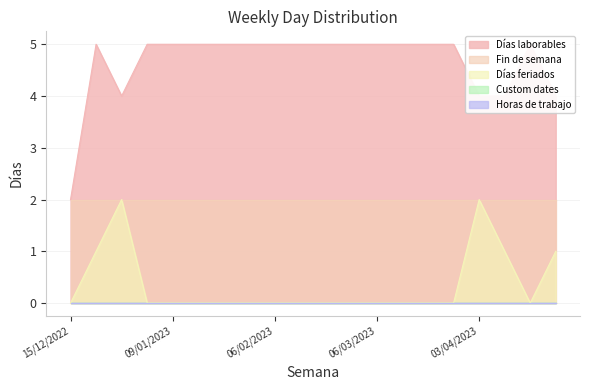

Reading left to right, extract all data points from this chart.

Días laborables: 2	5	4	5	5	5	5	5	5	5	5	5	5	5	5	5	4	4	5	4
Fin de semana: 2	2	2	2	2	2	2	2	2	2	2	2	2	2	2	2	2	2	2	2
Días feriados: 0	1	2	0	0	0	0	0	0	0	0	0	0	0	0	0	2	1	0	1
Custom dates: 0	0	0	0	0	0	0	0	0	0	0	0	0	0	0	0	0	0	0	0
Horas de trabajo: 0	0	0	0	0	0	0	0	0	0	0	0	0	0	0	0	0	0	0	0